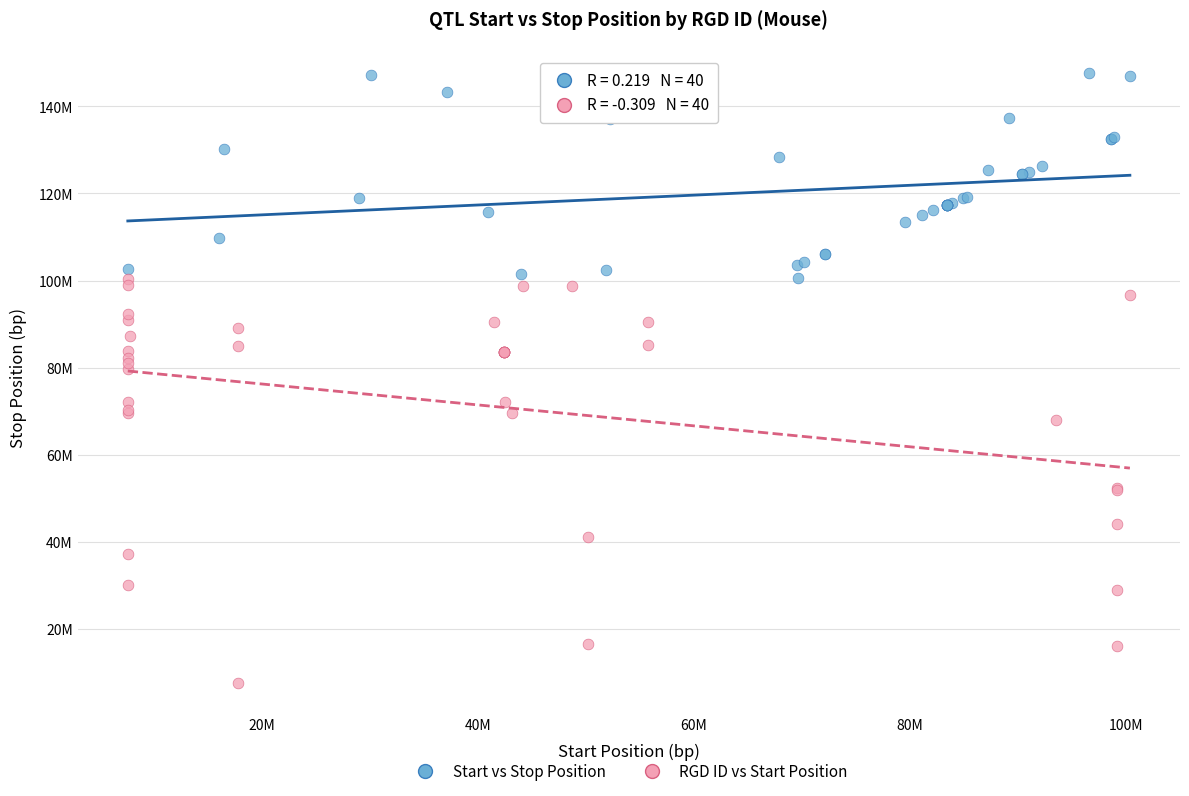

Which series contains the lowest Y value?

RGD ID vs Start Position